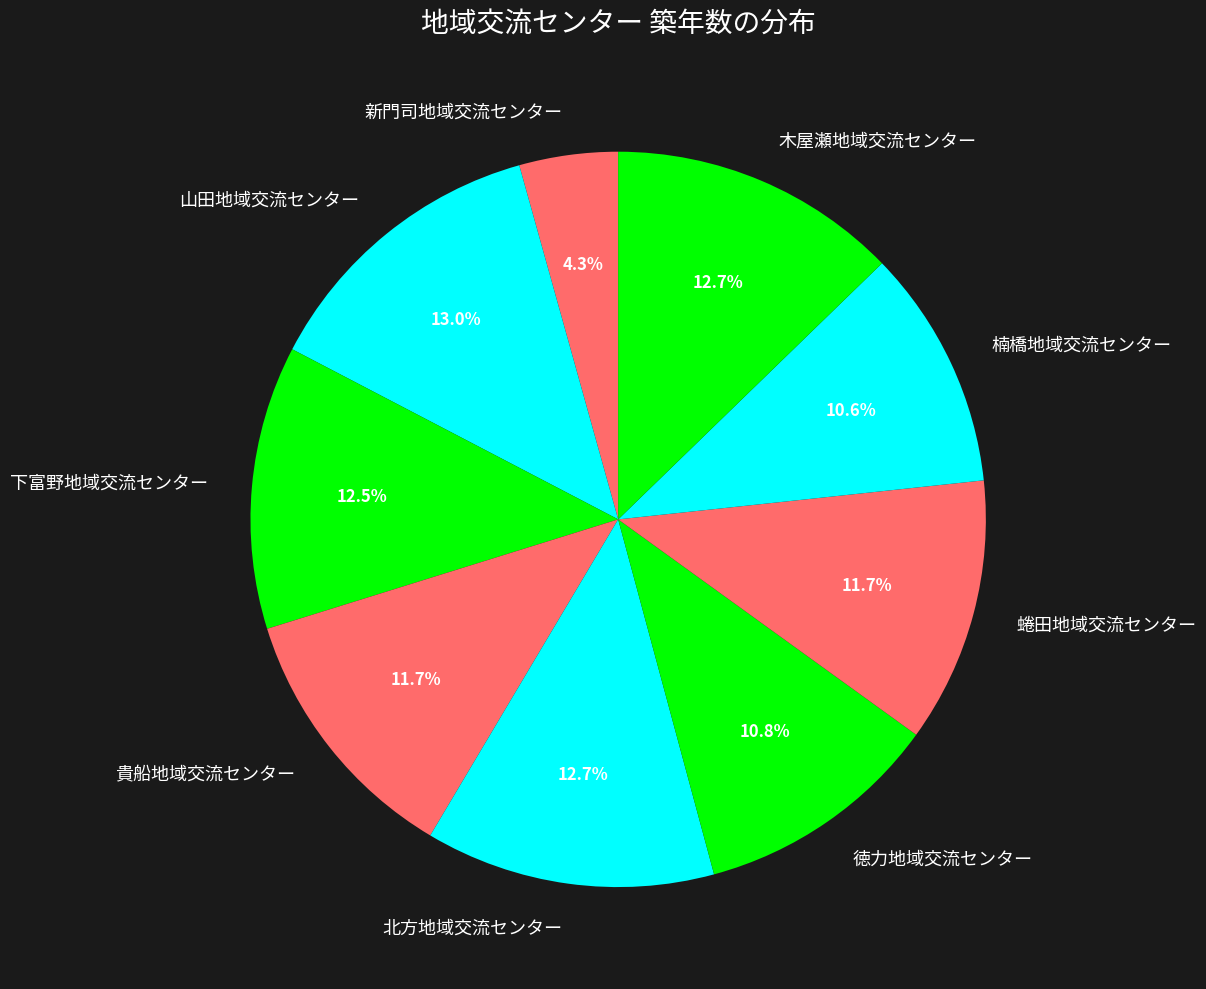

Does any single category account for the majority?

No